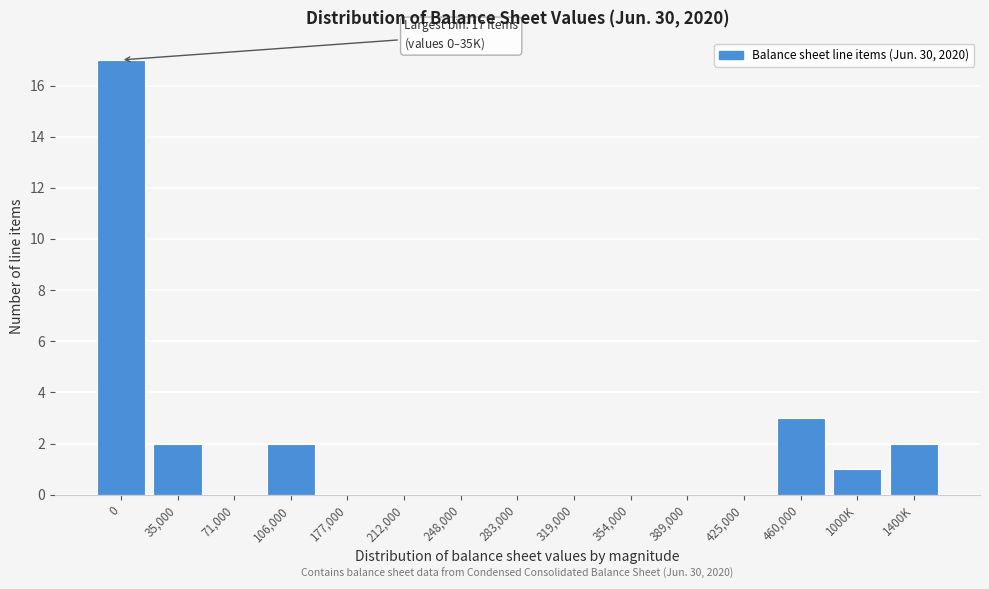

Reading left to right, transcribe all the data shown in this chart.

0=17	35,000=2	71,000=0	106,000=2	177,000=0	212,000=0	248,000=0	283,000=0	319,000=0	354,000=0	389,000=0	425,000=0	460,000=3	1000K=1	1400K=2